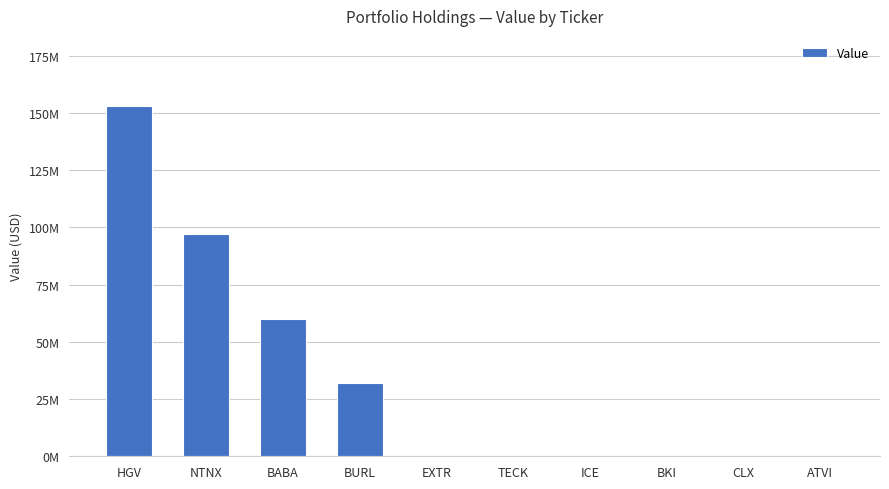

Where is the data nearest to the value 76492841?

BABA